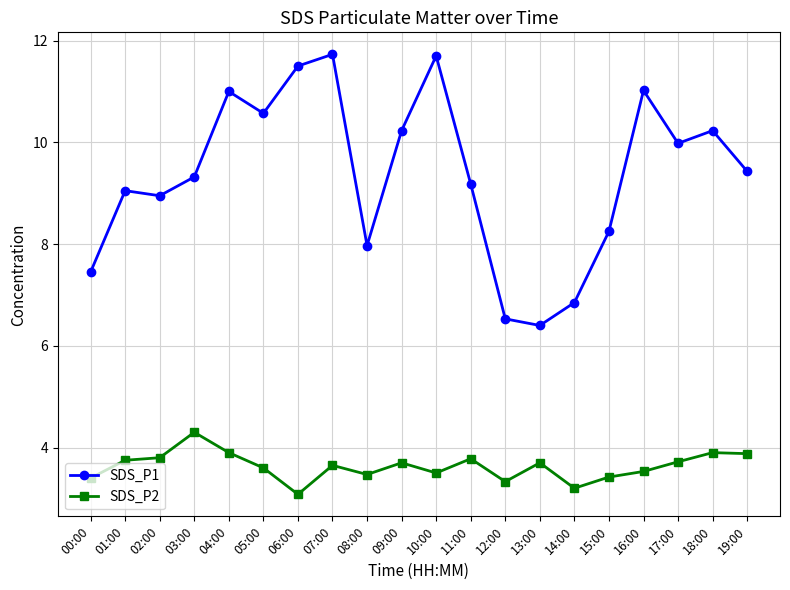

In SDS_P2, how many points are lower than both neighbors (excluding endpoints)?

5